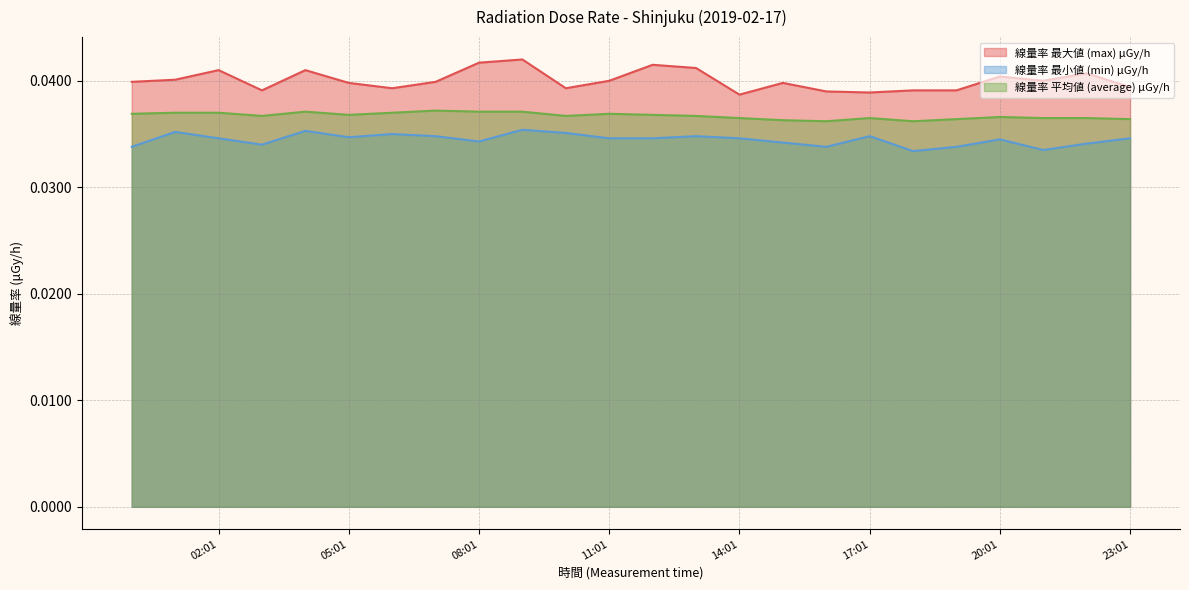

Which has a higher value, 04:01 or 13:01?

13:01